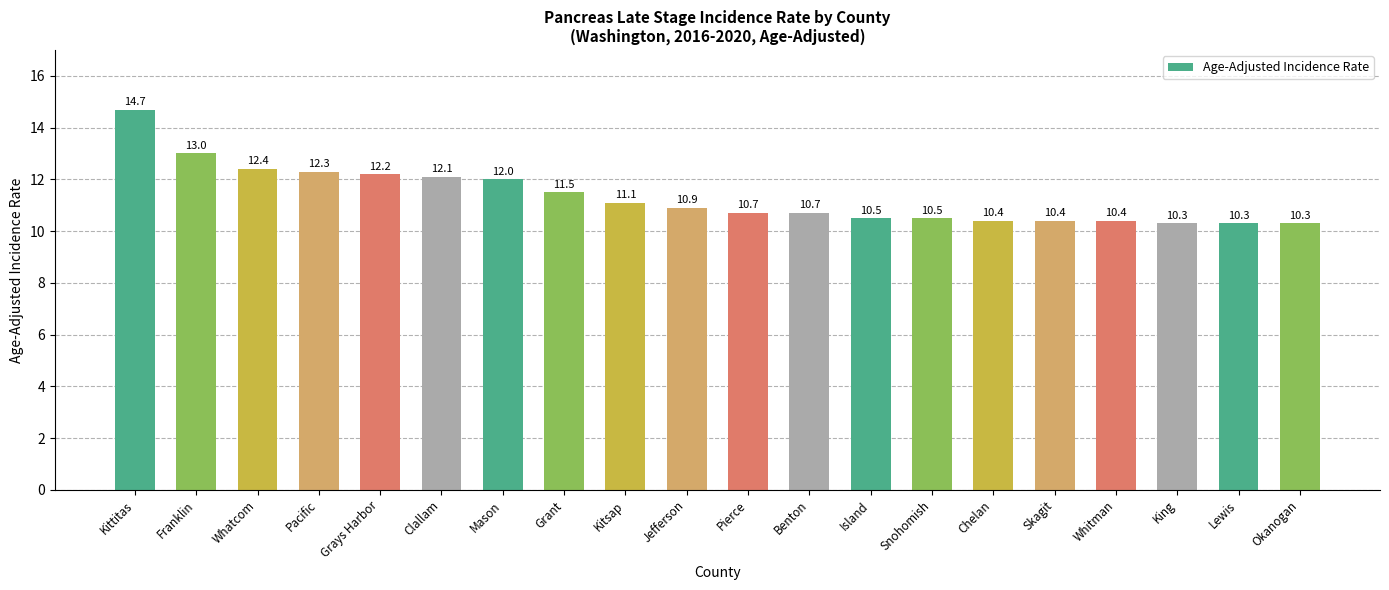

What is the maximum value shown in the chart?

14.7